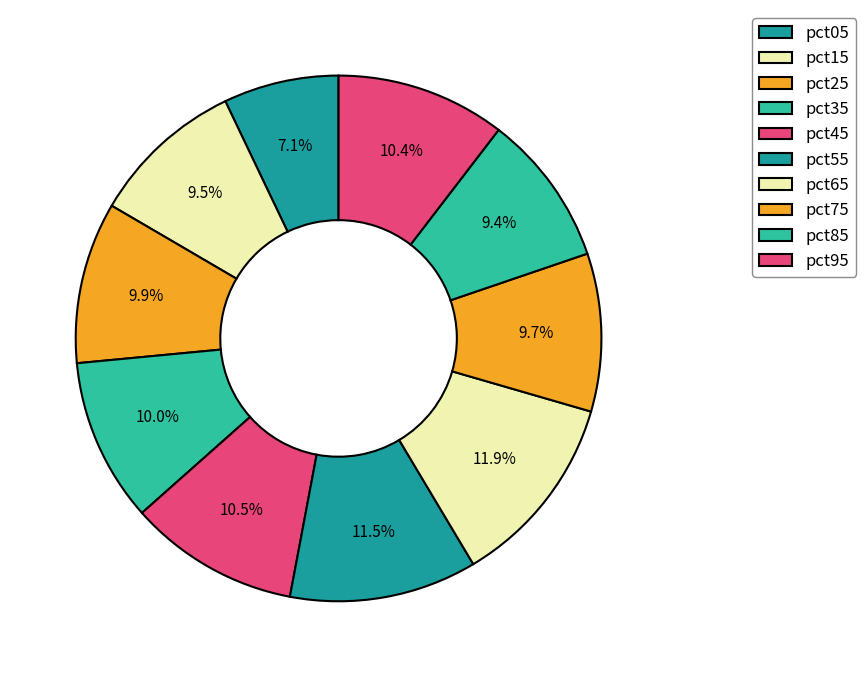

How many slices are in this pie chart?

10